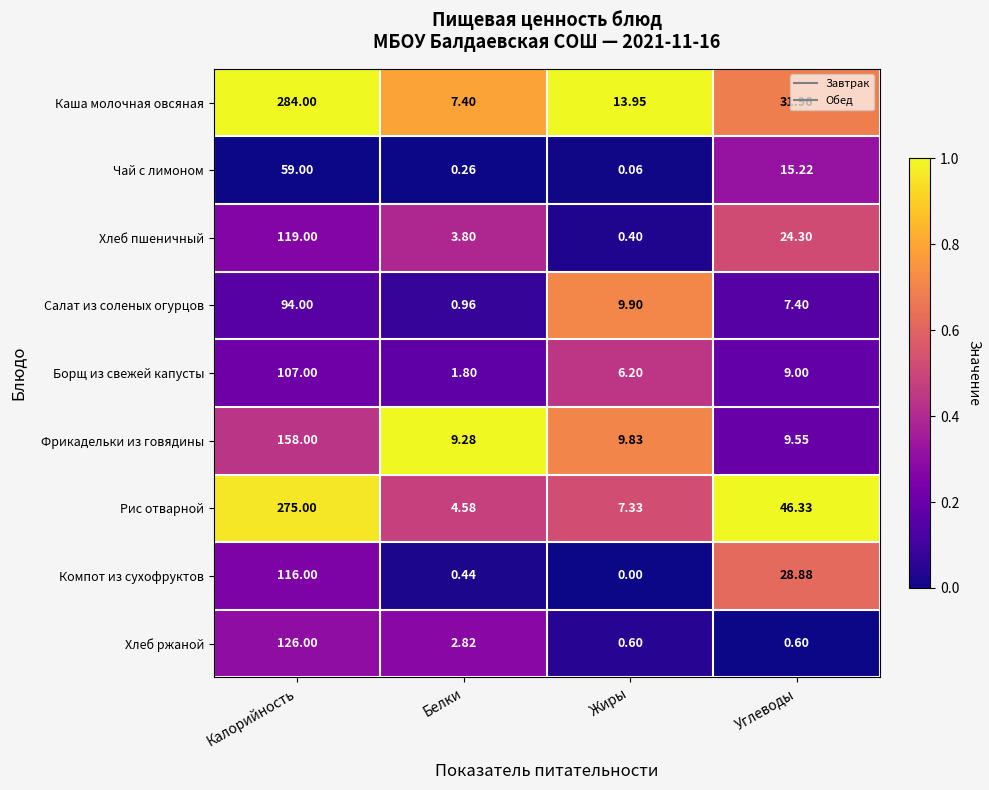

Where is Рис отварной nearest to the value 139?

Углеводы